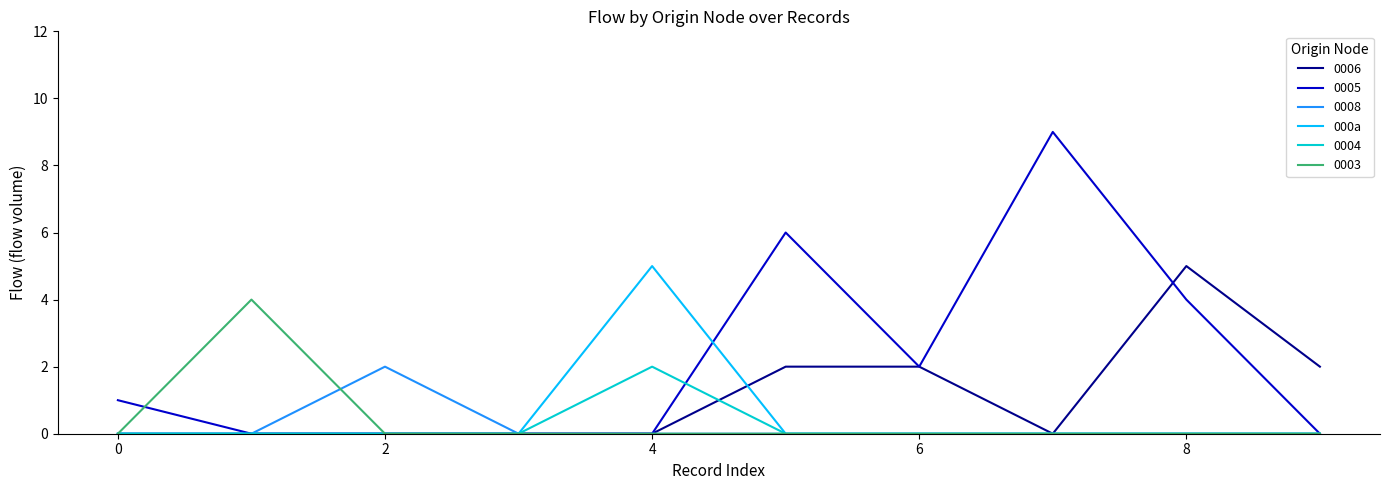

Count the number of data series in this chart.

6